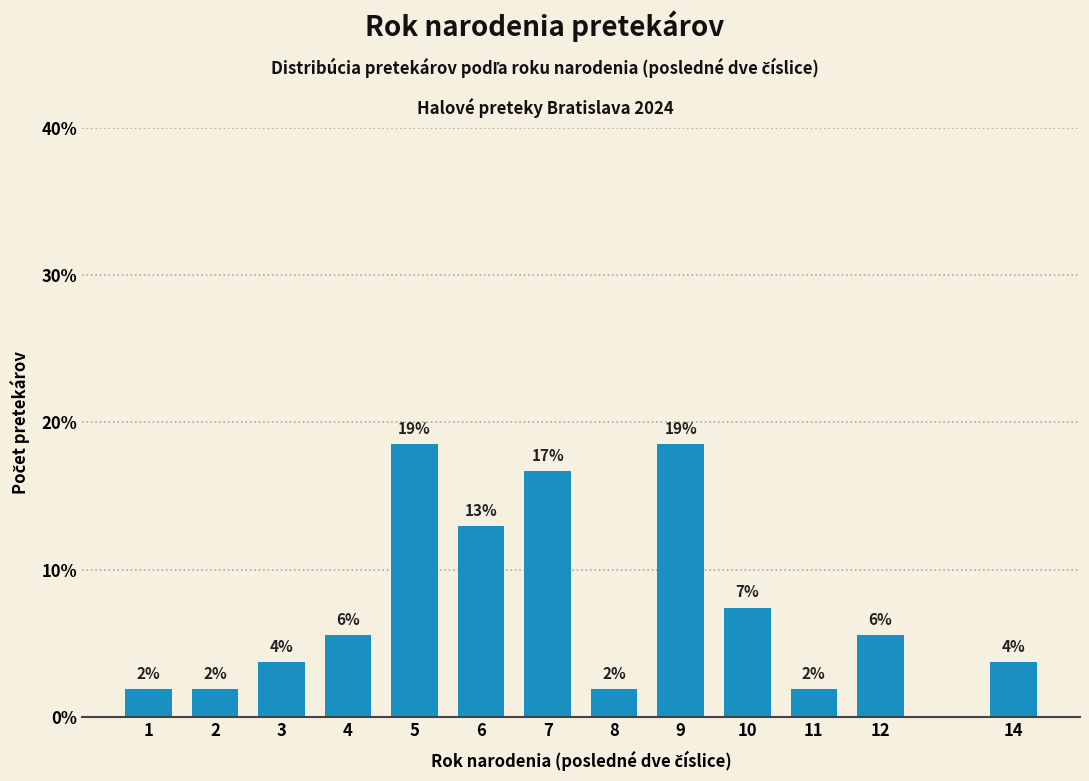

How many bars are there in total?

13